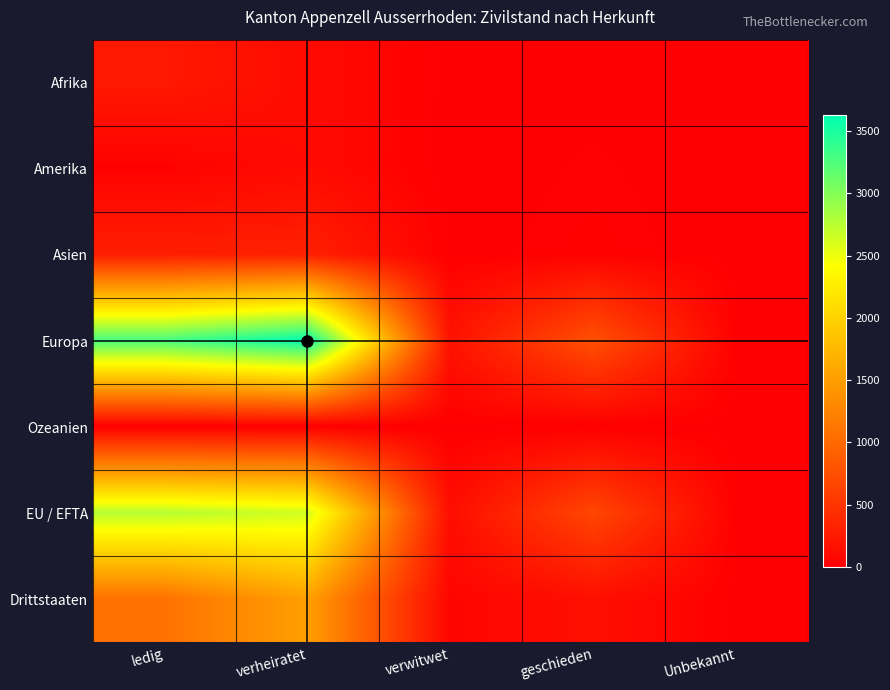

Reading right to left, what are all the values shown in this chart?

Afrika: Unbekannt=2	geschieden=8	verwitwet=2	verheiratet=108	ledig=237
Amerika: Unbekannt=0	geschieden=17	verwitwet=0	verheiratet=108	ledig=26
Asien: Unbekannt=0	geschieden=26	verwitwet=3	verheiratet=313	ledig=284
Europa: Unbekannt=8	geschieden=764	verwitwet=175	verheiratet=3628	ledig=3290
Ozeanien: Unbekannt=0	geschieden=0	verwitwet=0	verheiratet=4	ledig=0
EU / EFTA: Unbekannt=8	geschieden=668	verwitwet=128	verheiratet=2640	ledig=2763
Drittstaaten: Unbekannt=2	geschieden=147	verwitwet=52	verheiratet=1521	ledig=1078